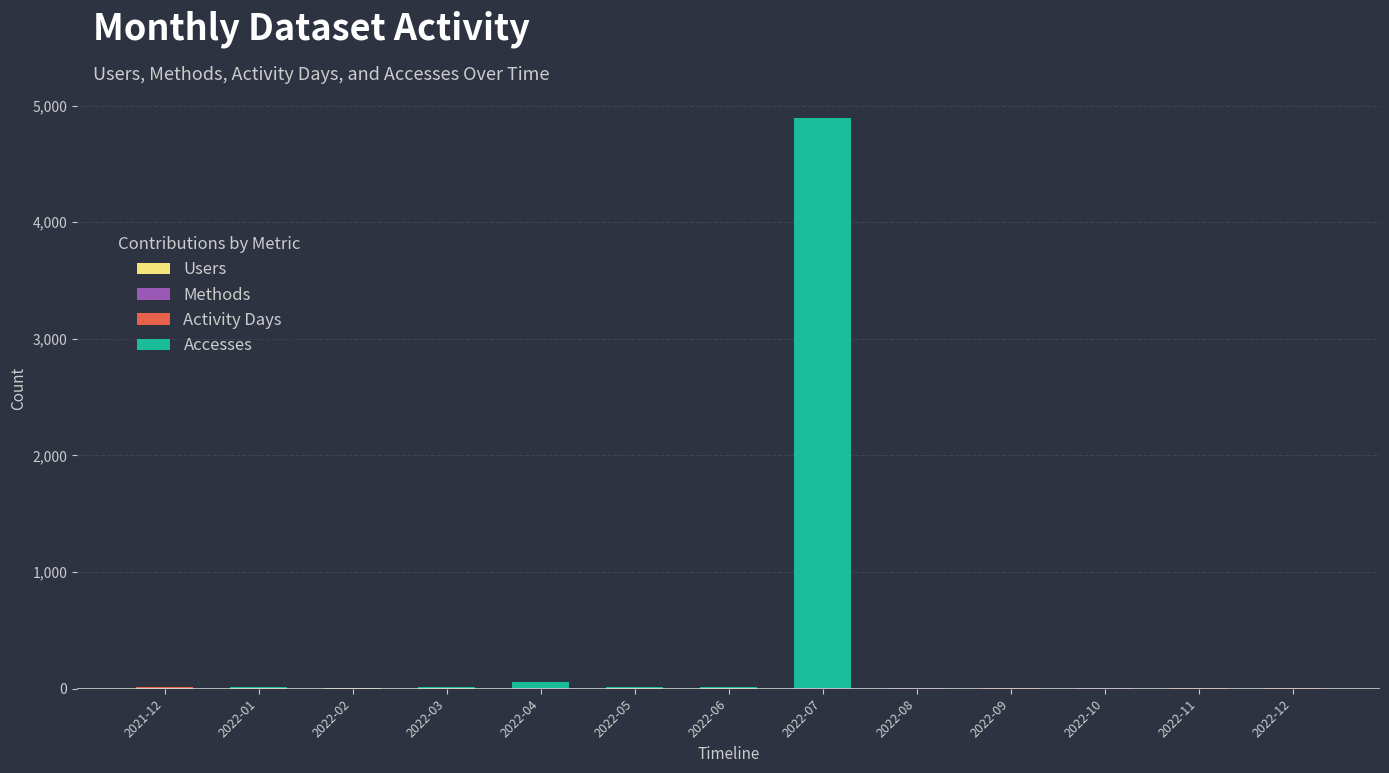

At which category is the sum across all series the highest?

2022-07